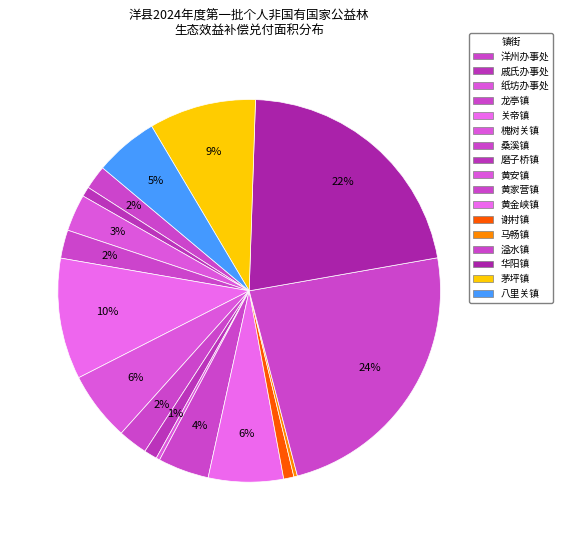

How many slices are in this pie chart?

17